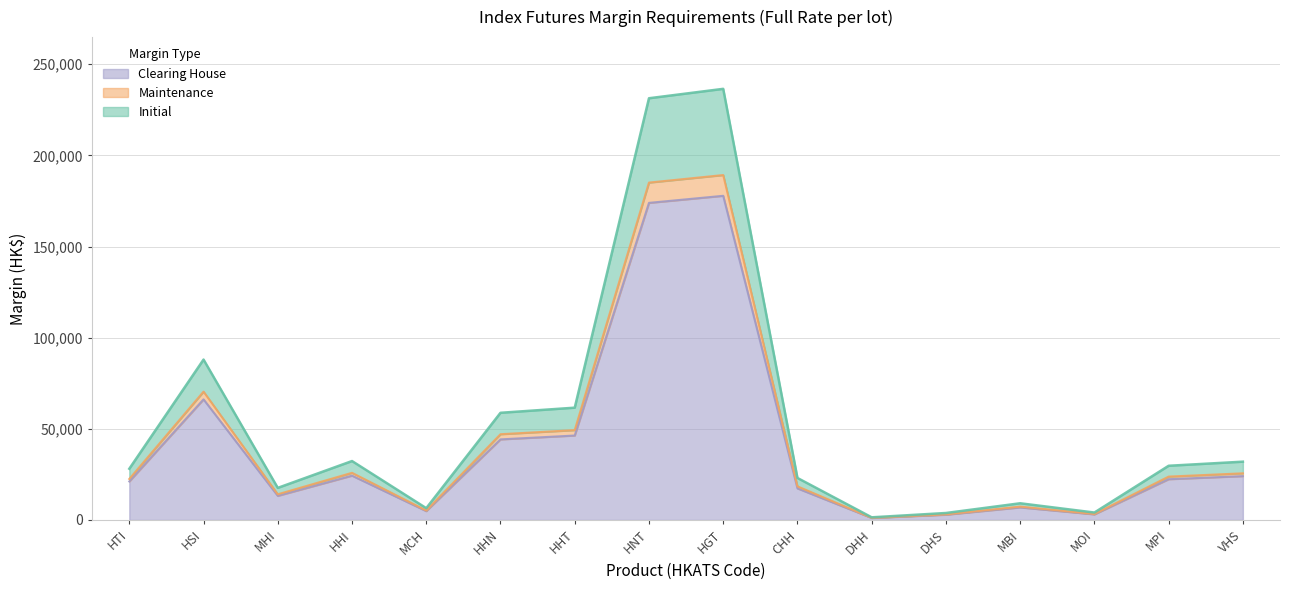

What position from the left is MPI?

15